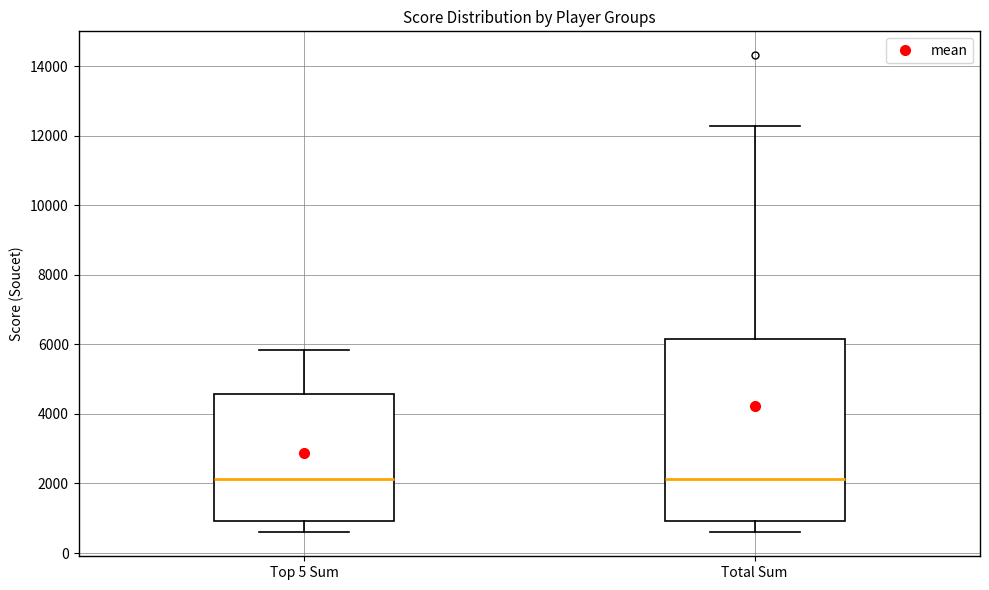

Which box is the tallest, from its lower edge to its upper edge?

Total Sum